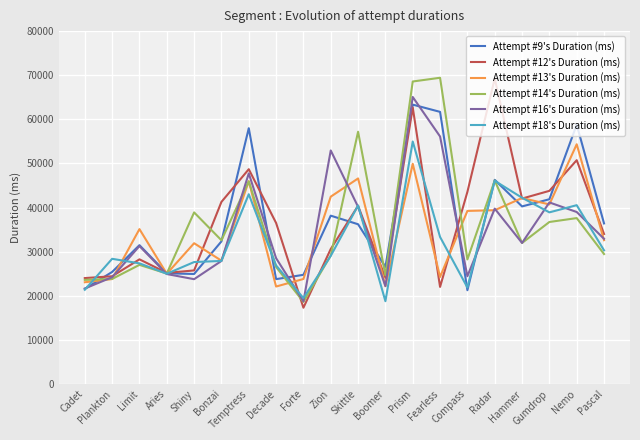

What are all the series names shown in the legend?

Attempt #9's Duration (ms), Attempt #12's Duration (ms), Attempt #13's Duration (ms), Attempt #14's Duration (ms), Attempt #16's Duration (ms), Attempt #18's Duration (ms)